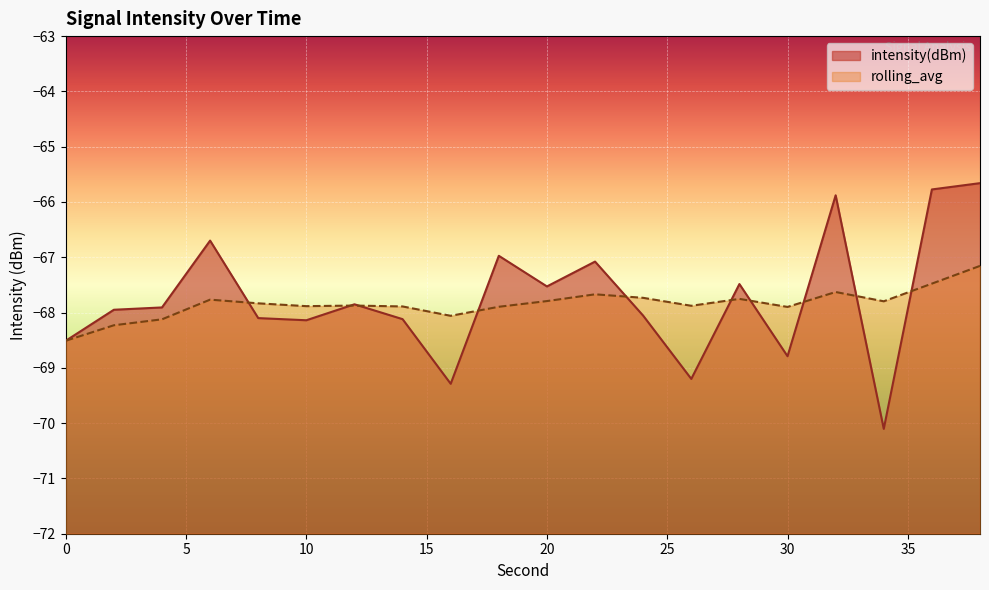

Read the rolling_avg value at 24.

-67.7